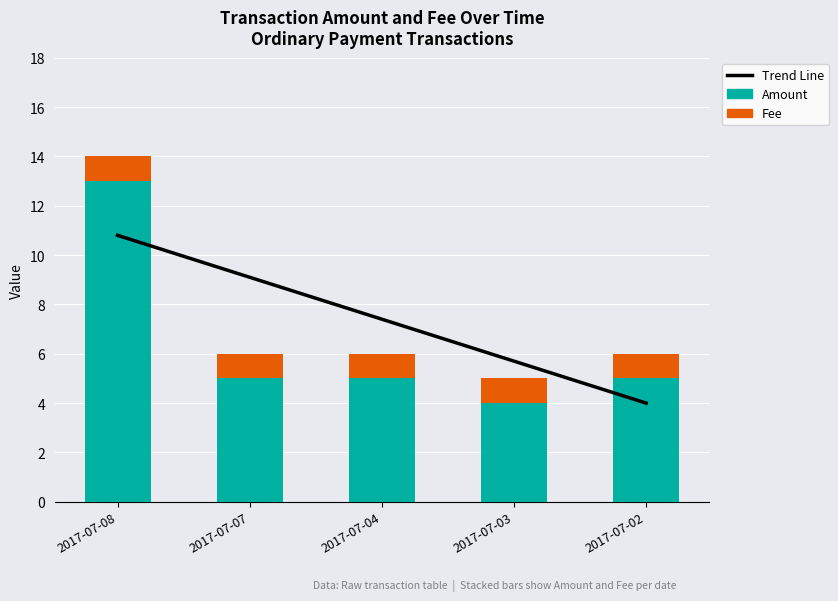

The Trend Line series shows 11.1 at 2017-07-04. True or false?

False